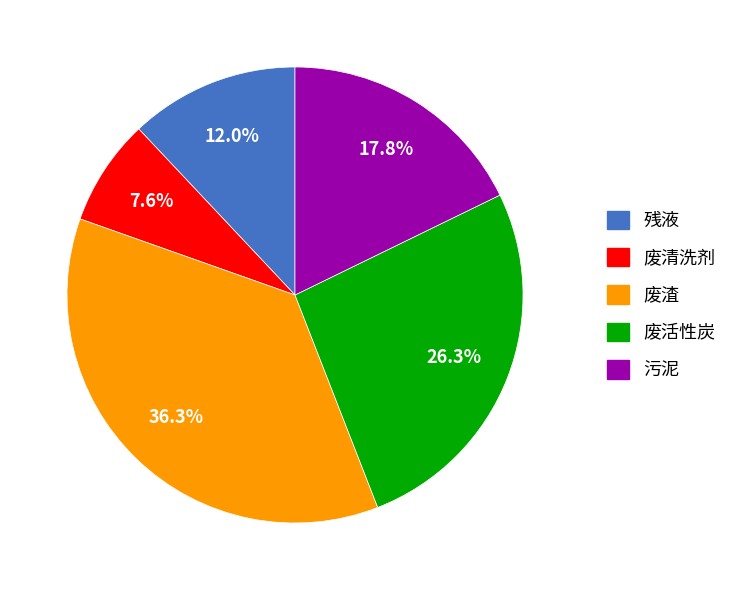

To the nearest percent, what is the difference between the 废渣 and 残液 slice percentages?

24%